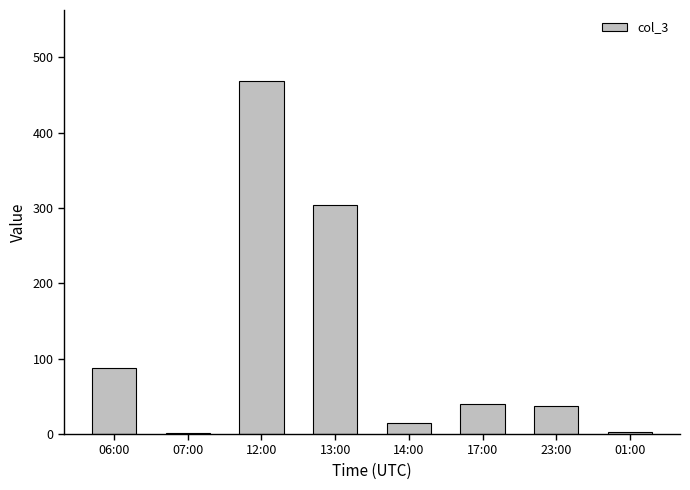

What is the difference between the values at 06:00 and 14:00?

73